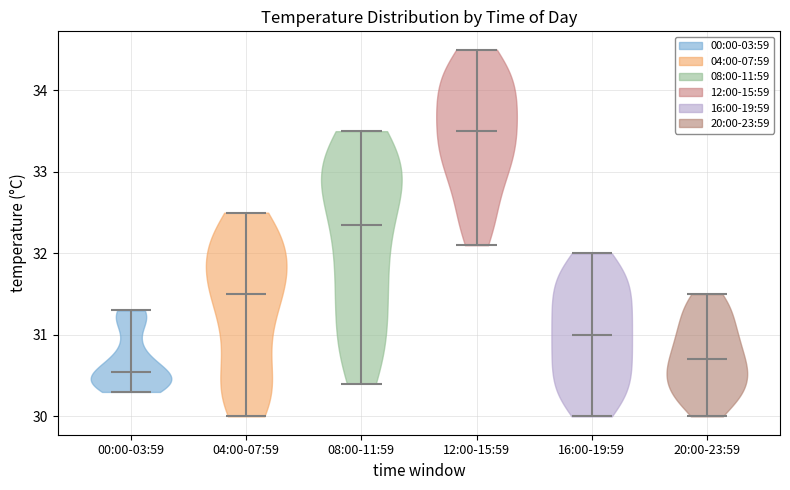

Reading left to right, read every violin against the y-axis: where its median line is, and the lowest and highest points it reaches. The values are not printed on the chart, so give them approximately, as read against the axis.

00:00-03:59: median line 30.6, lowest point 30.3, highest point 31.3
04:00-07:59: median line 31.5, lowest point 30.0, highest point 32.5
08:00-11:59: median line 32.4, lowest point 30.4, highest point 33.5
12:00-15:59: median line 33.5, lowest point 32.1, highest point 34.5
16:00-19:59: median line 31.0, lowest point 30.0, highest point 32.0
20:00-23:59: median line 30.7, lowest point 30.0, highest point 31.5